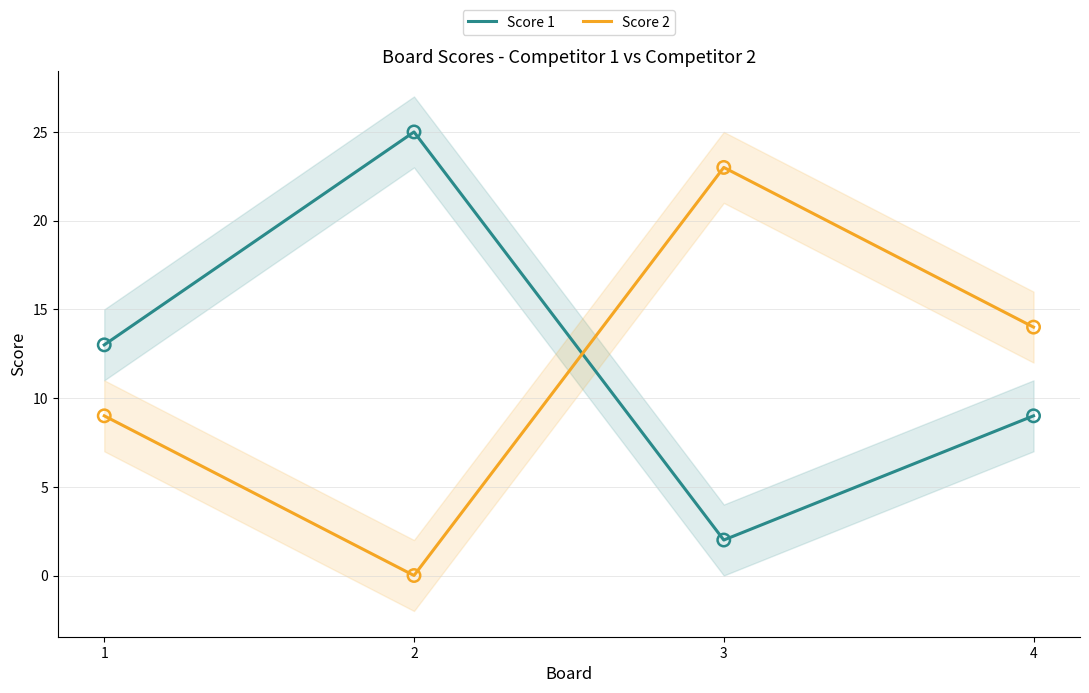

Which series has the widest spread of Y values?

Score 1